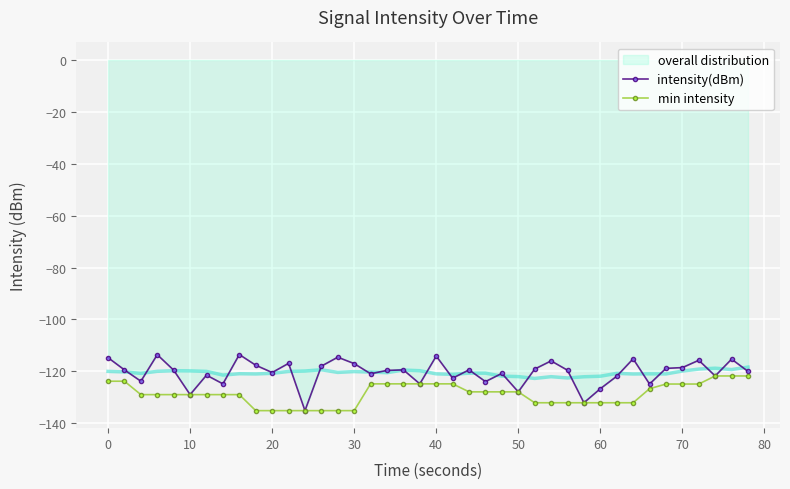

What is the maximum value for intensity(dBm)?

-113.5